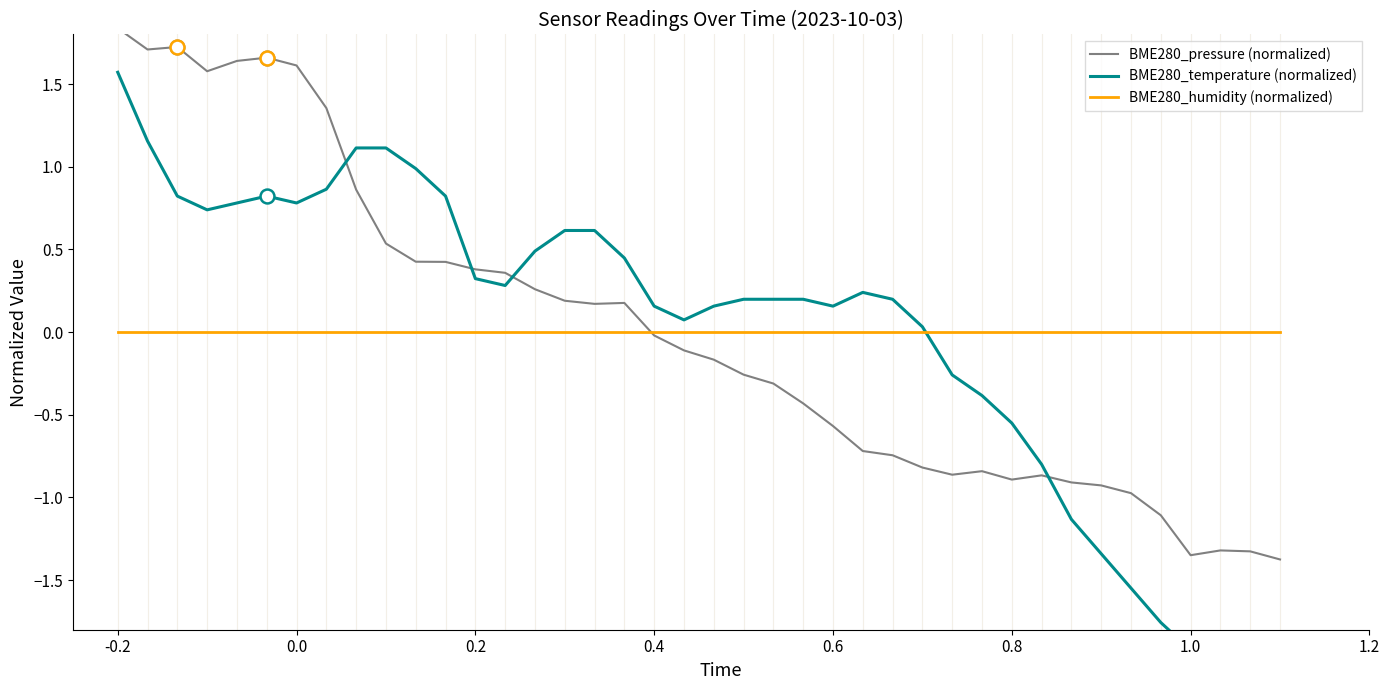

How many values in BME280_pressure (normalized) are above zero?

18